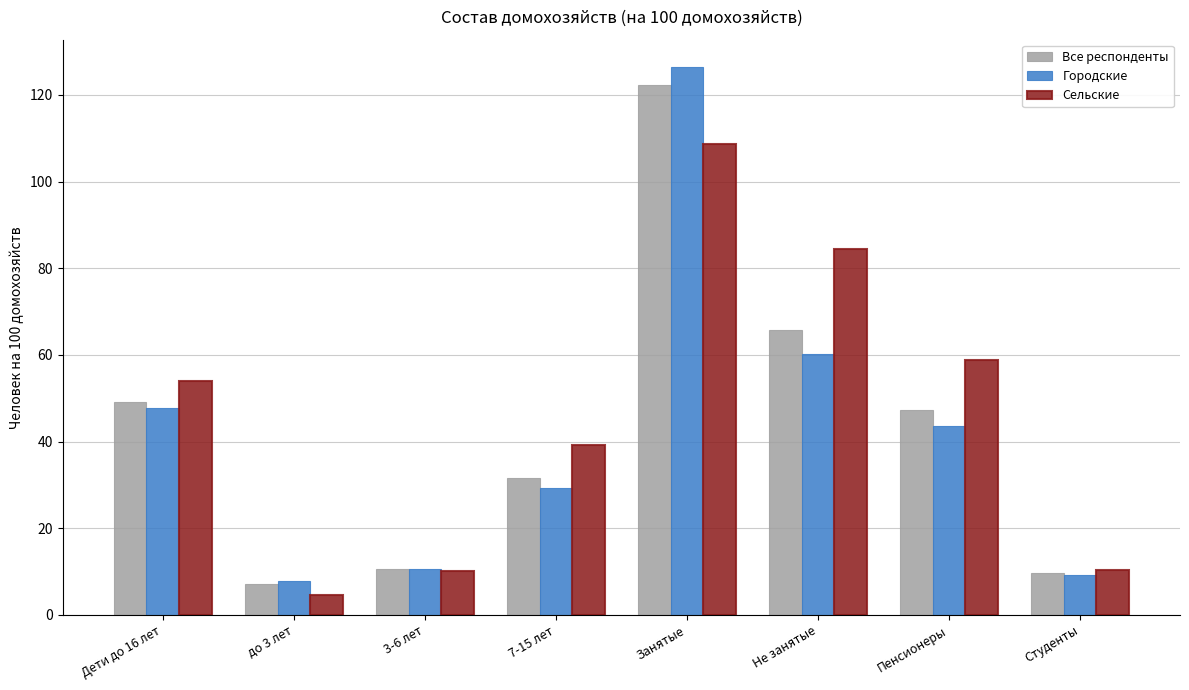

Where is Все респонденты nearest to the value 64?

Не занятые